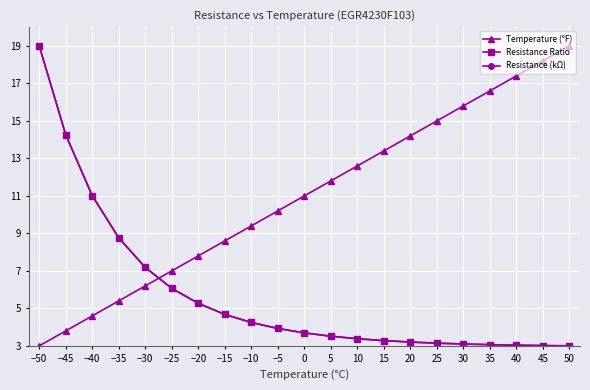

Is this an area chart (filled region under the line)?

No